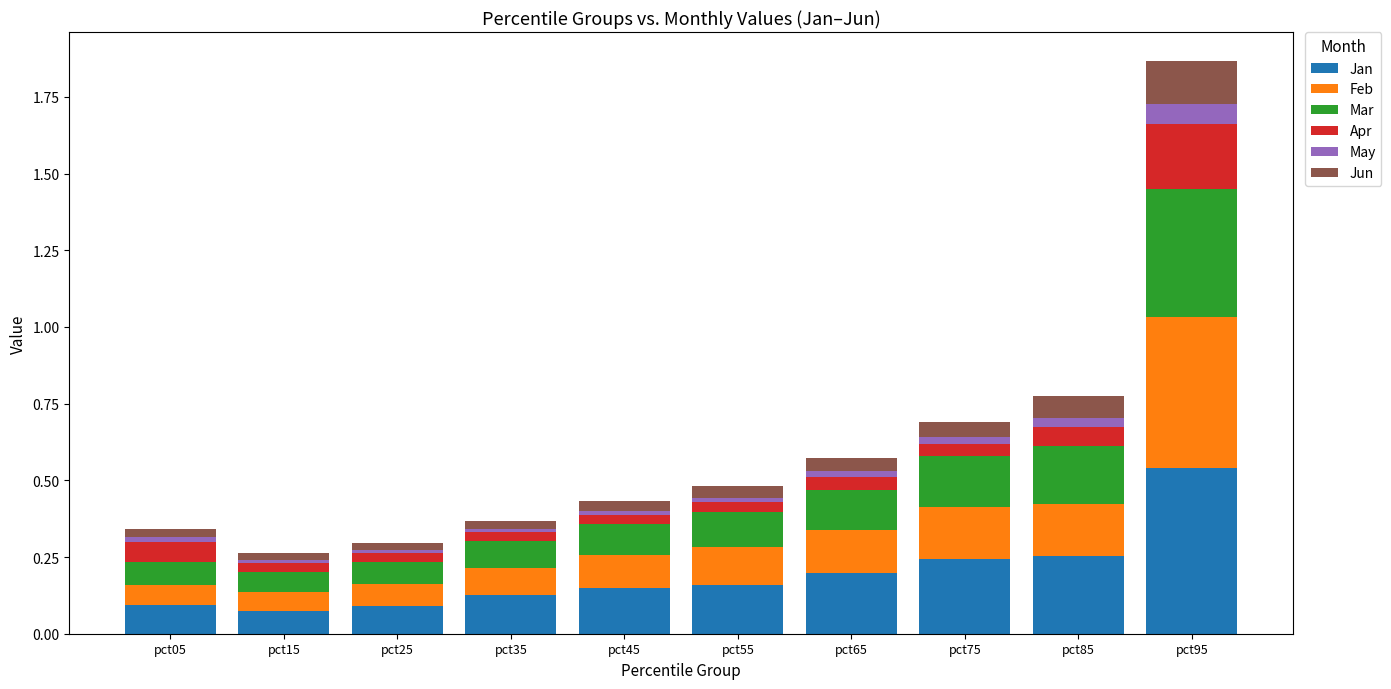

At which category is the sum across all series the highest?

pct95